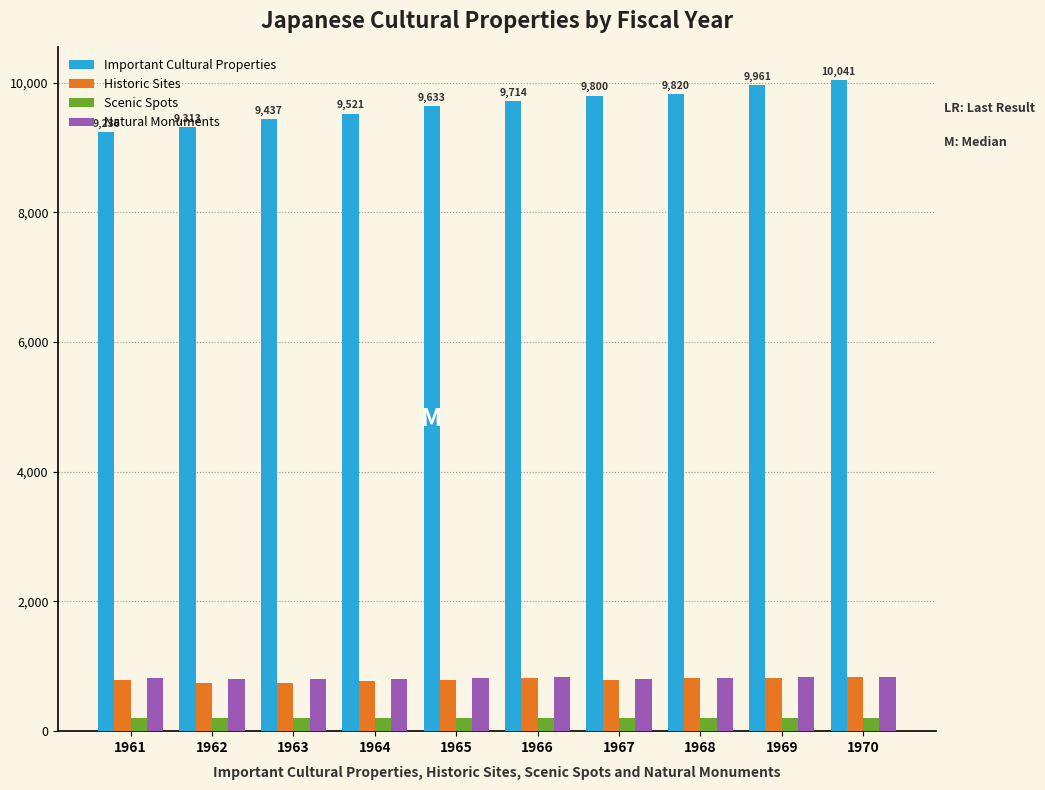

The Scenic Spots series shows 205 at 1964. True or false?

True